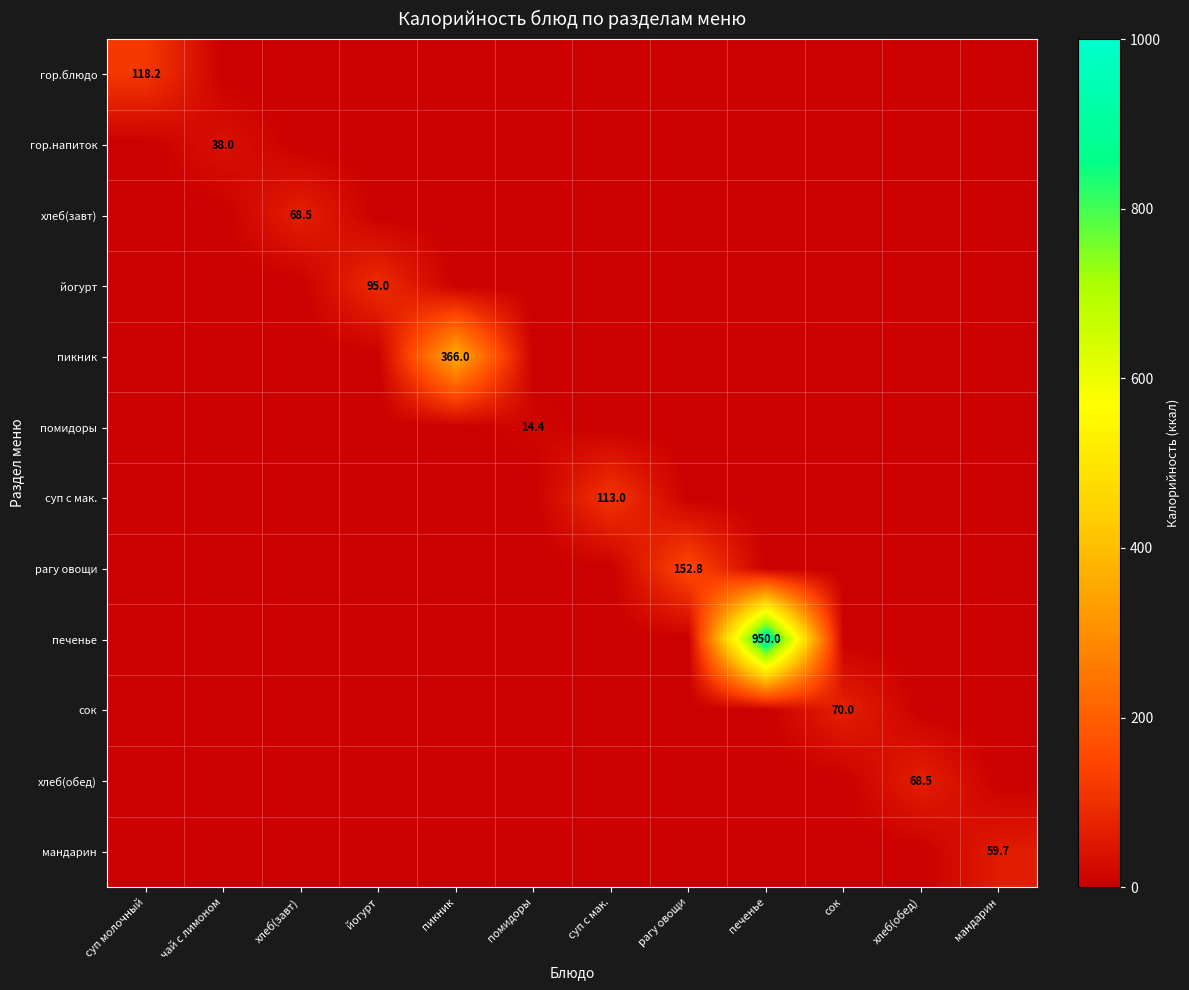

The value of йогурт at йогурт is 95.0. True or false?

True